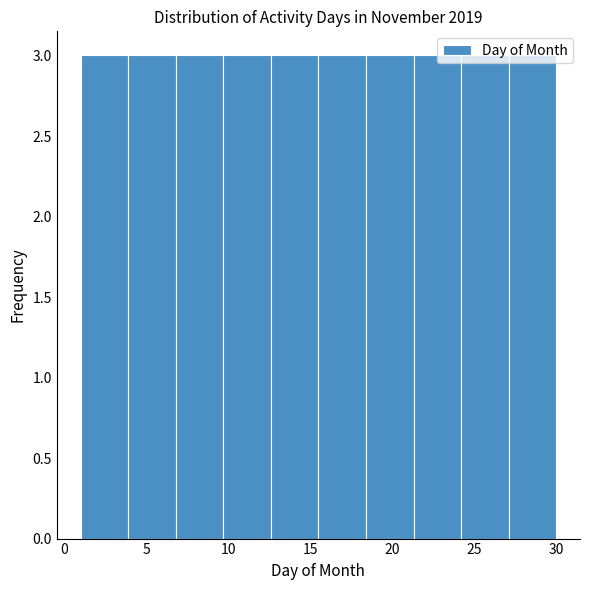

Reading left to right, transcribe this chart: for each bar, give the range it covers on the x-axis and its height. Neither the bar edges nor the heights are printed on the chart, so give them approximately, as read against the axes.

1.0 to 3.9: 3
3.9 to 6.8: 3
6.8 to 9.7: 3
9.7 to 12.6: 3
12.6 to 15.5: 3
15.5 to 18.4: 3
18.4 to 21.3: 3
21.3 to 24.2: 3
24.2 to 27.1: 3
27.1 to 30.0: 3